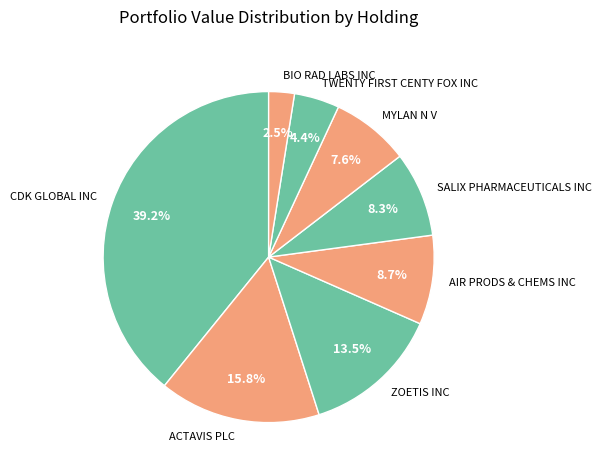

Is CDK GLOBAL INC the majority of the pie?

No